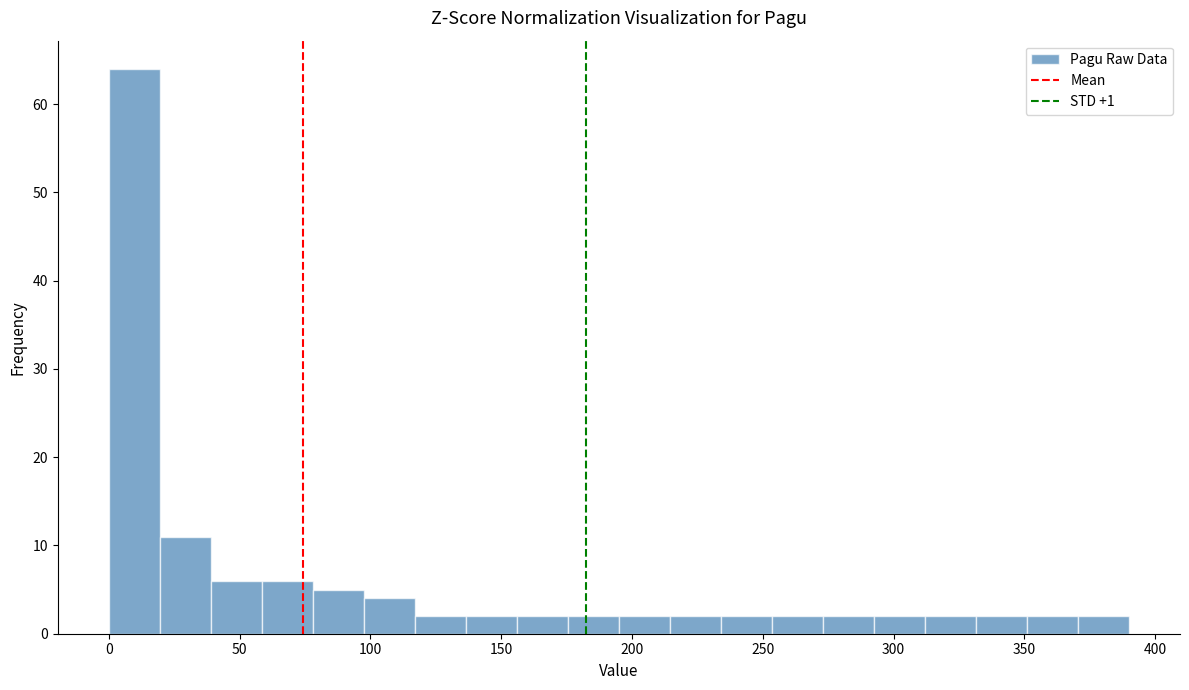

Read against the x-axis, roughly where is the centre of the tallest bar?

10